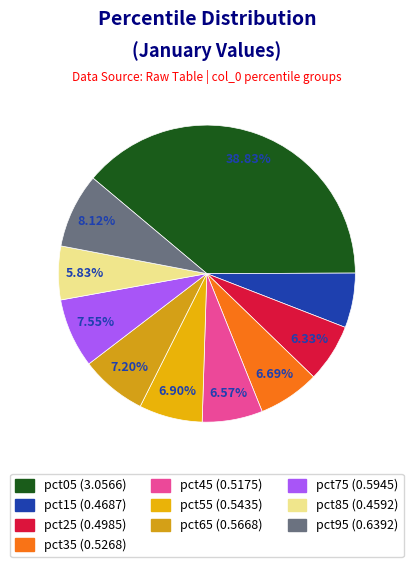

Count the number of slices in the pie.

10